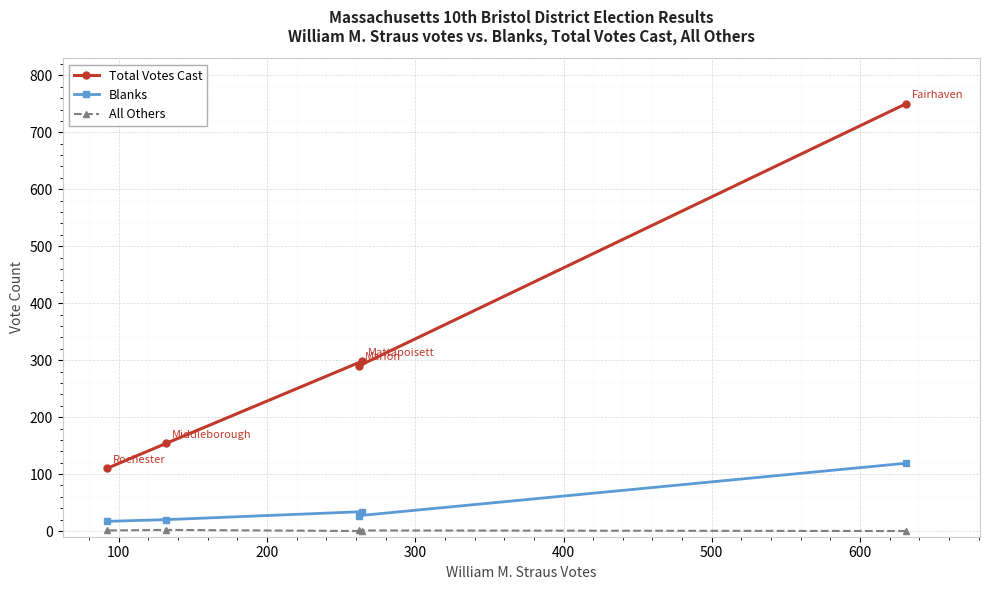

How many data points in Blanks are above 27?

2